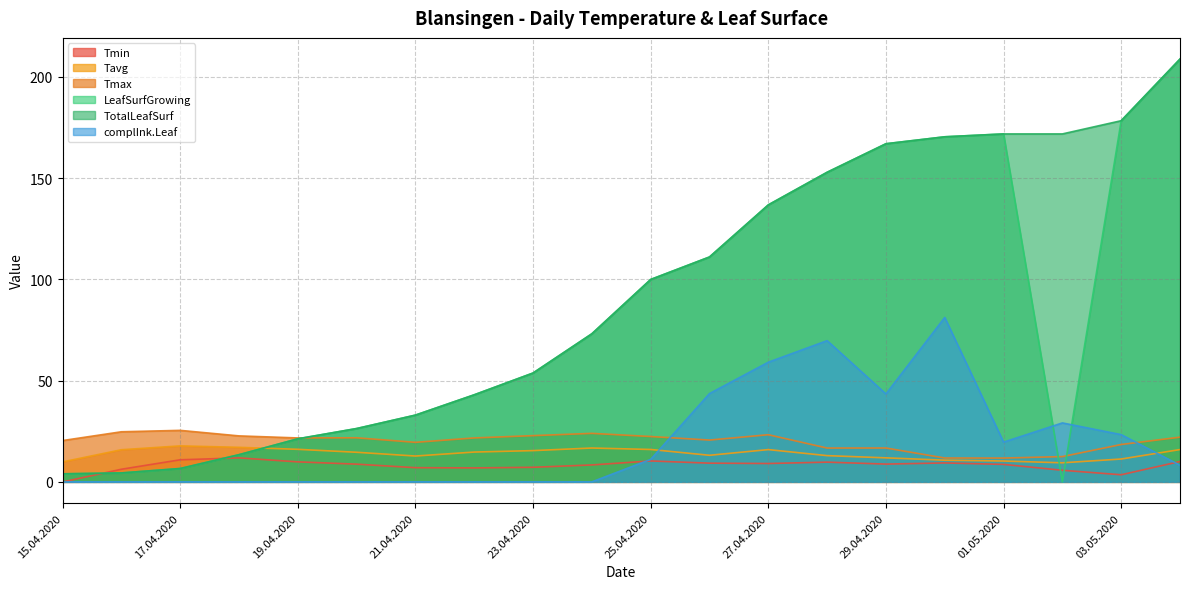

How many intersections are there between Tavg and complInk.Leaf?

2